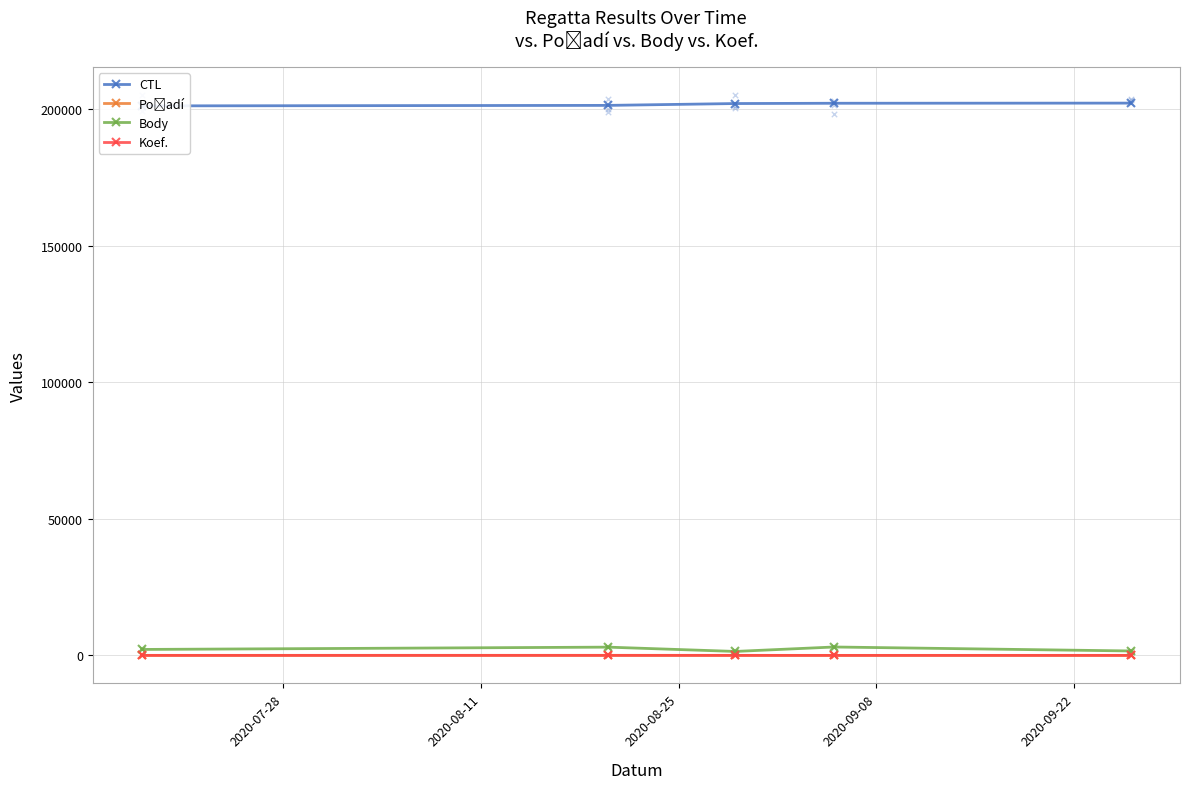

Which series reaches the minimum Y coordinate?

Koef.